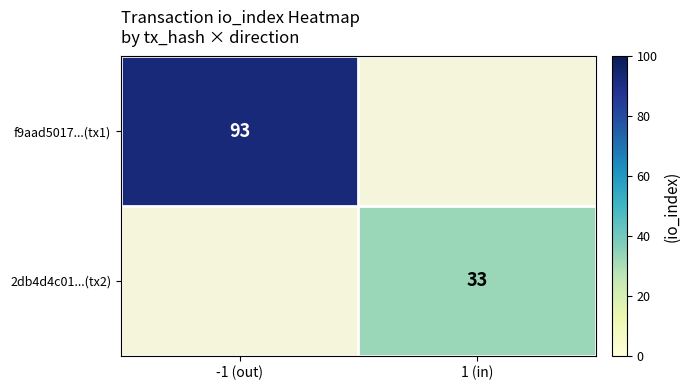

Is it true that 2db4d4c01...(tx2) equals 56.5 at 1 (in)?

False